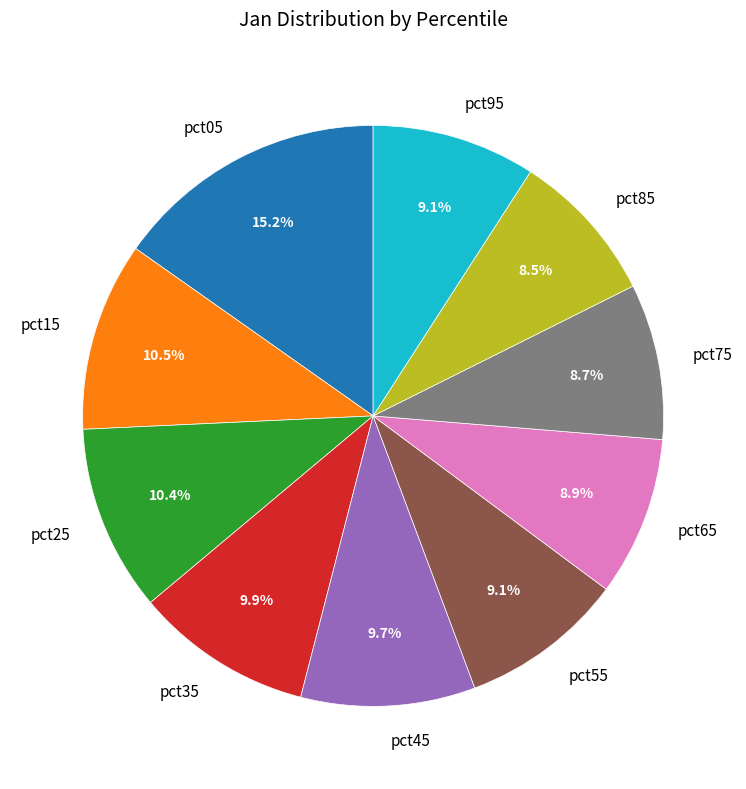

What is the largest slice in the pie chart?

pct05